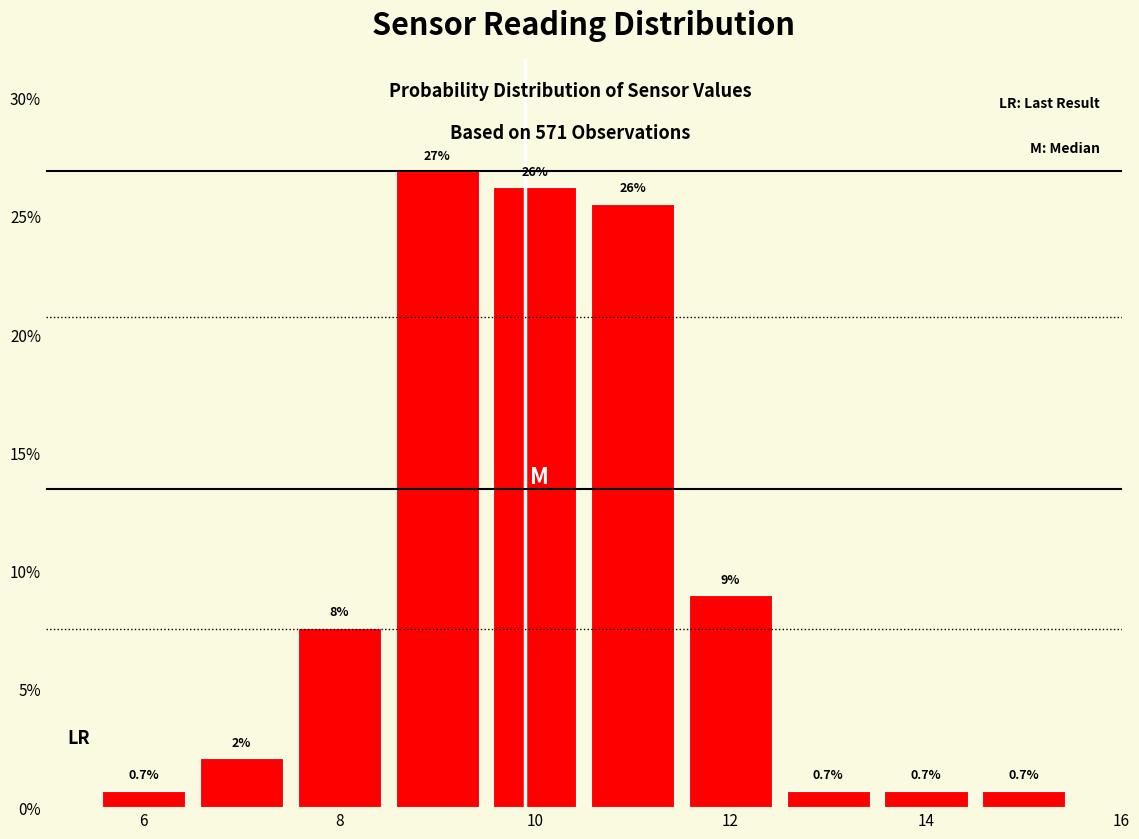

Over which range of the x-axis is the bar tallest?

8.5 to 9.5